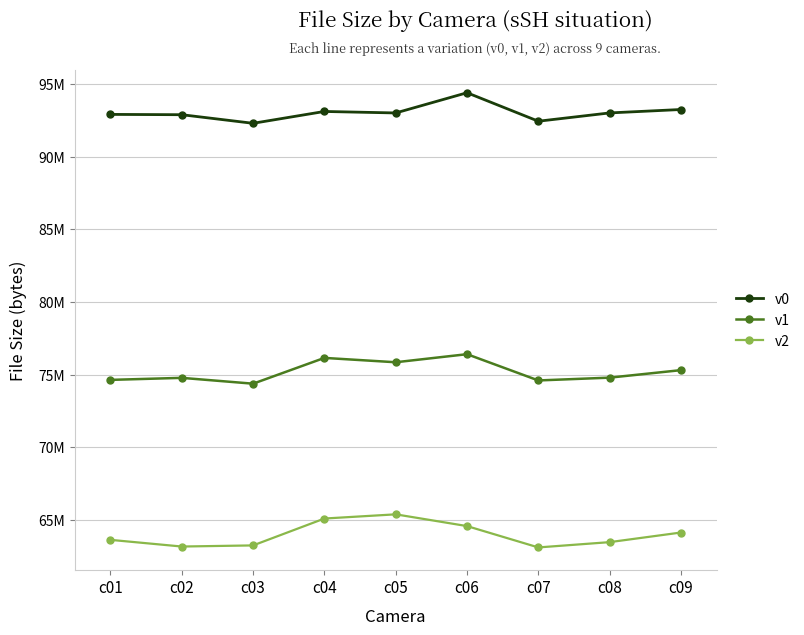

At which category does v1 reach its first local peak?

c02